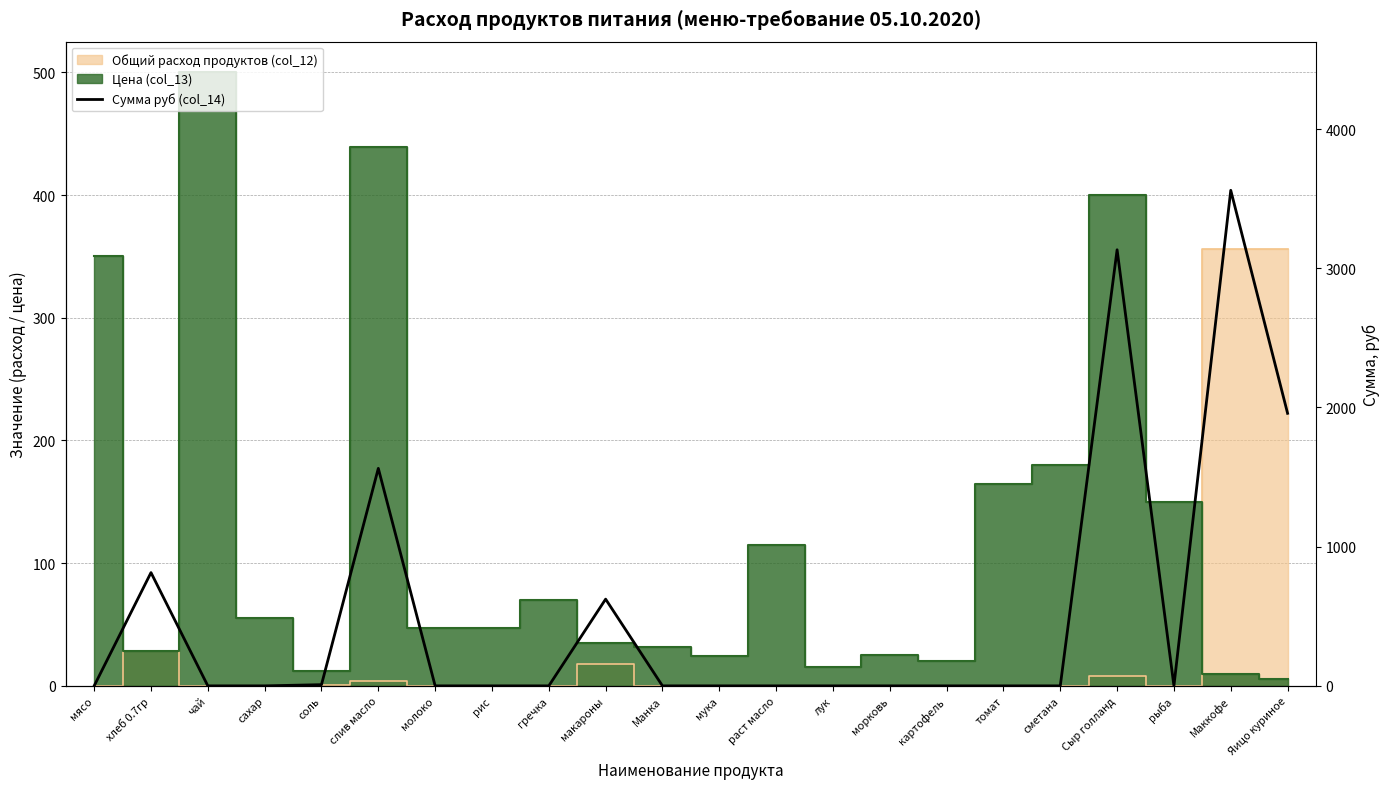

What is the value of the 22nd point from the left?

1958.0